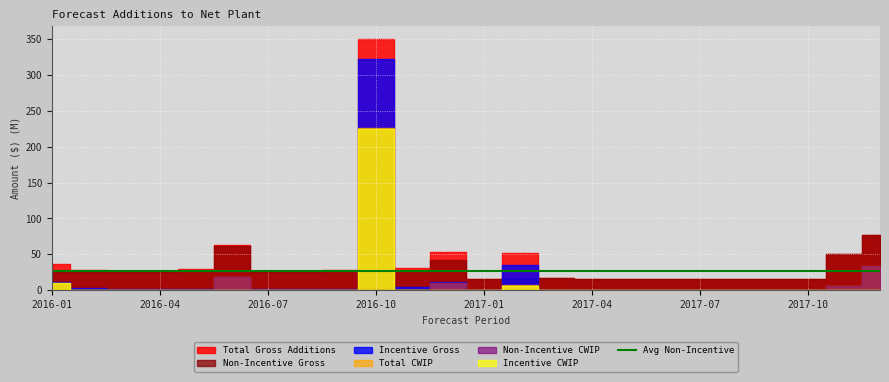

Reading left to right, extract all data points from this chart.

Total Gross Additions: 36808086.2	28689398.6	26485654.9	27463771.8	29714157.2	63681736.6	27166272.5	27041972.5	28587698.7	350463254.8	31247620.1	52913783.6	15046033.0	51528749.8	16899284.6	15046033.0	15046033.0	15046033.0	15046033.0	15046033.0	15046033.0	15046033.0	50409136.8	77015043.2
Non-Incentive Gross: 25407328.1	25407328.1	25407328.1	25407328.1	27395212.7	61895792.2	25407328.1	25407328.1	26956254.2	28346481.6	26846175.7	41984300.8	15046033.0	16500807.2	16799284.6	15046033.0	15046033.0	15046033.0	15046033.0	15046033.0	15046033.0	15046033.0	50409136.8	77015043.2
Incentive Gross: 11400758.2	3282070.5	1078326.8	2056443.7	2318944.4	1785944.4	1758944.4	1634644.4	1631444.4	322116773.2	4401444.4	10929482.8	0.0	35027942.5	100000.0	0.0	0.0	0.0	0.0	0.0	0.0	0.0	0.0	0.0
Total CWIP: 9581618.0	0.0	0.0	210499.2	547884.7	17982837.1	0.0	0.0	648926.2	226817130.2	38847.6	10586622.7	0.0	7338276.6	949493.6	0.0	0.0	0.0	0.0	0.0	0.0	0.0	6200603.8	34471393.1
Non-Incentive CWIP: 0.0	0.0	0.0	0.0	547884.7	17982837.1	0.0	0.0	648926.2	1489153.5	38847.6	10586622.7	0.0	779689.3	949493.6	0.0	0.0	0.0	0.0	0.0	0.0	0.0	6200603.8	34471393.1
Incentive CWIP: 9581618.0	0.0	0.0	210499.2	0.0	0.0	0.0	0.0	0.0	225327976.7	0.0	0.0	0.0	6558587.3	0.0	0.0	0.0	0.0	0.0	0.0	0.0	0.0	0.0	0.0